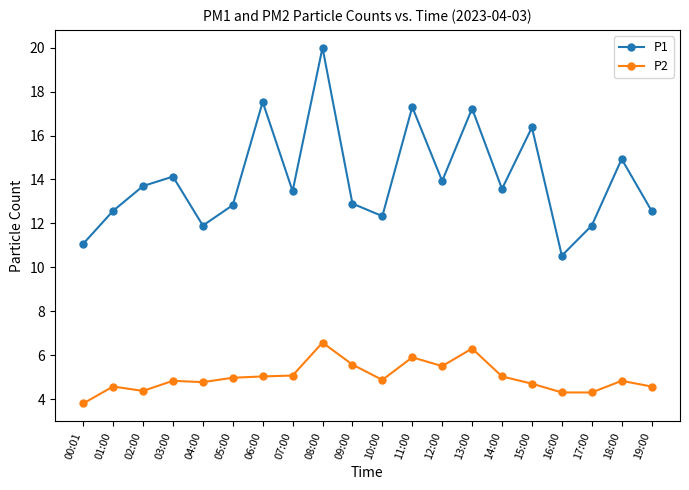

How many lines are shown in the chart?

2